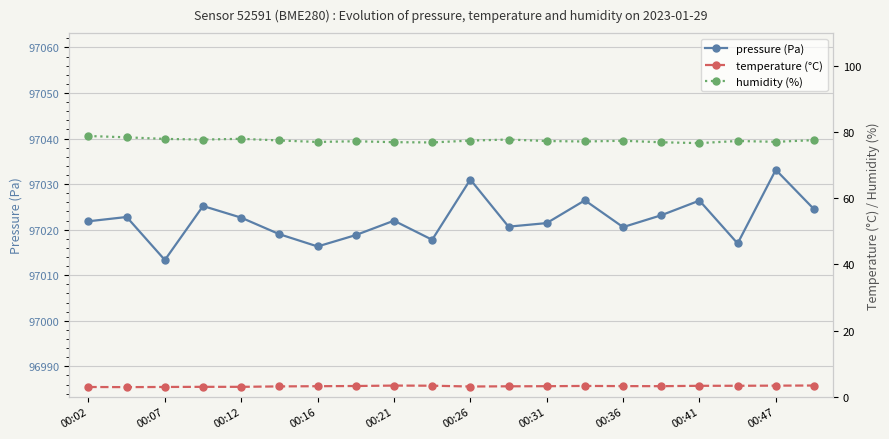

True or false: pressure (Pa) has more than 1 interior local peaks.

True